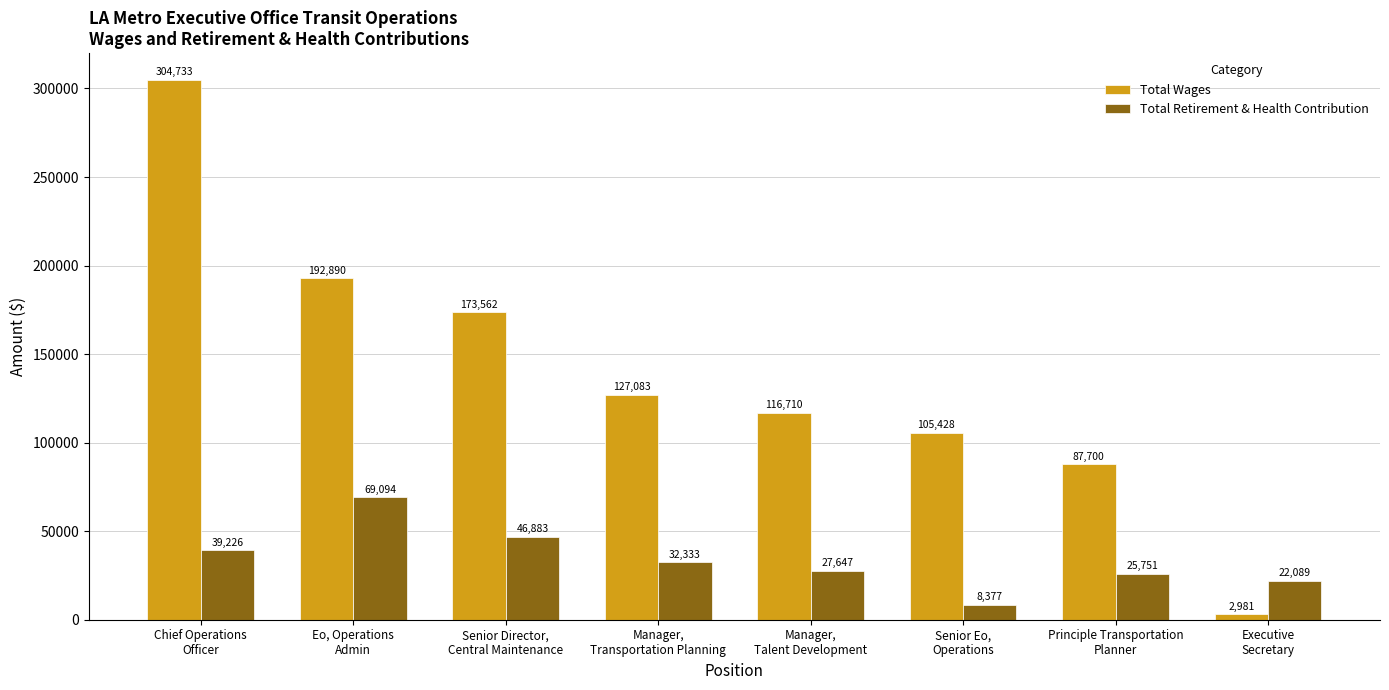

How many groups of bars are there?

8